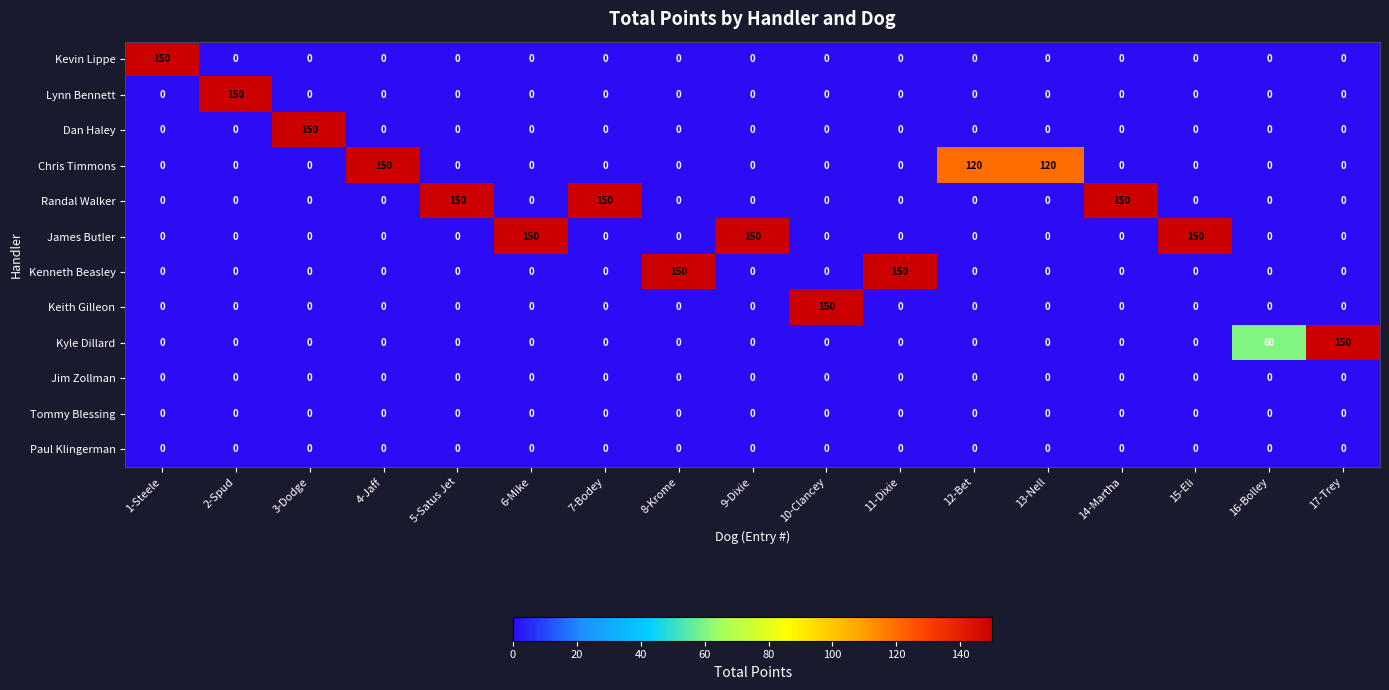

What is the sum of all Kenneth Beasley values?

300